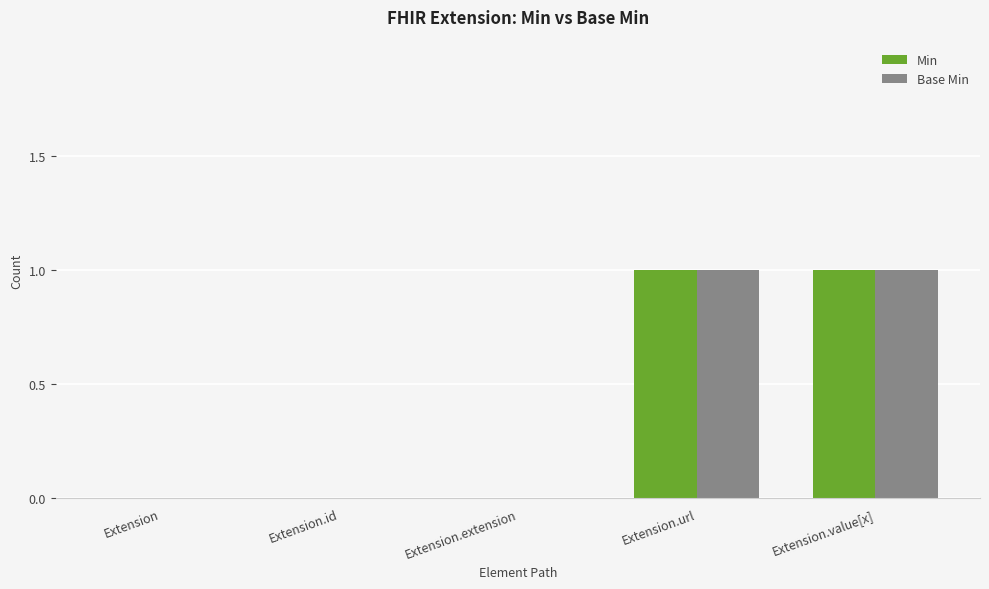

Is the value of Base Min at Extension.id greater than the value of Min at Extension.url?

No